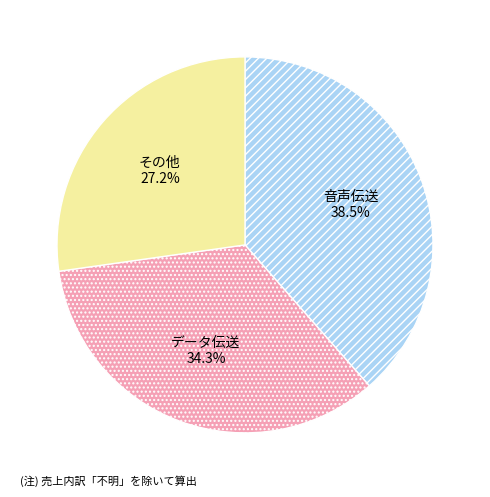

Does any single category account for the majority?

No